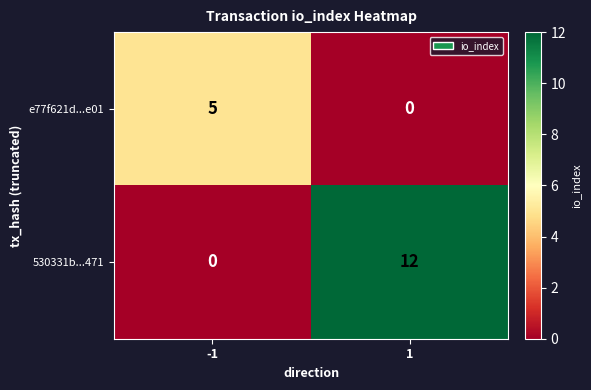

Reading left to right, transcribe all the data shown in this chart.

e77f621d...e01: -1=5	1=0
530331b...471: -1=0	1=12